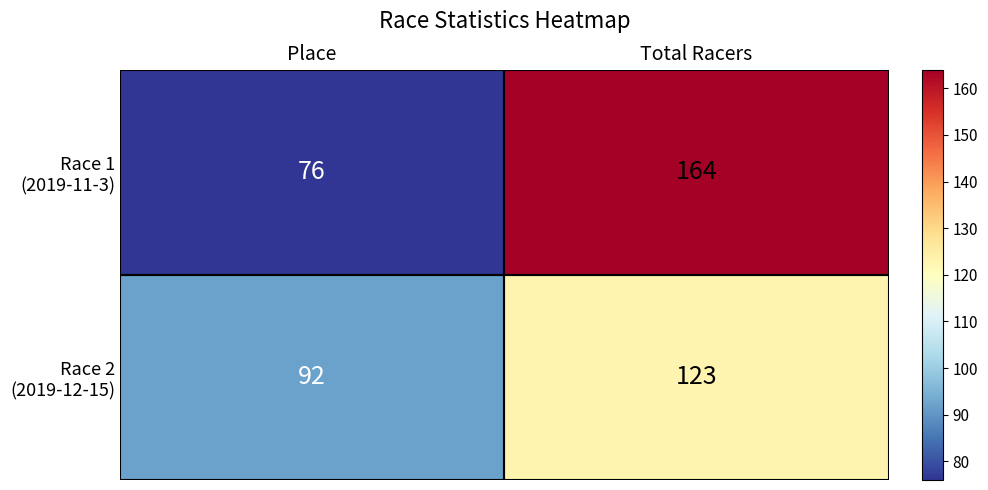

What is the spread (max minus min) of values at Place?

16